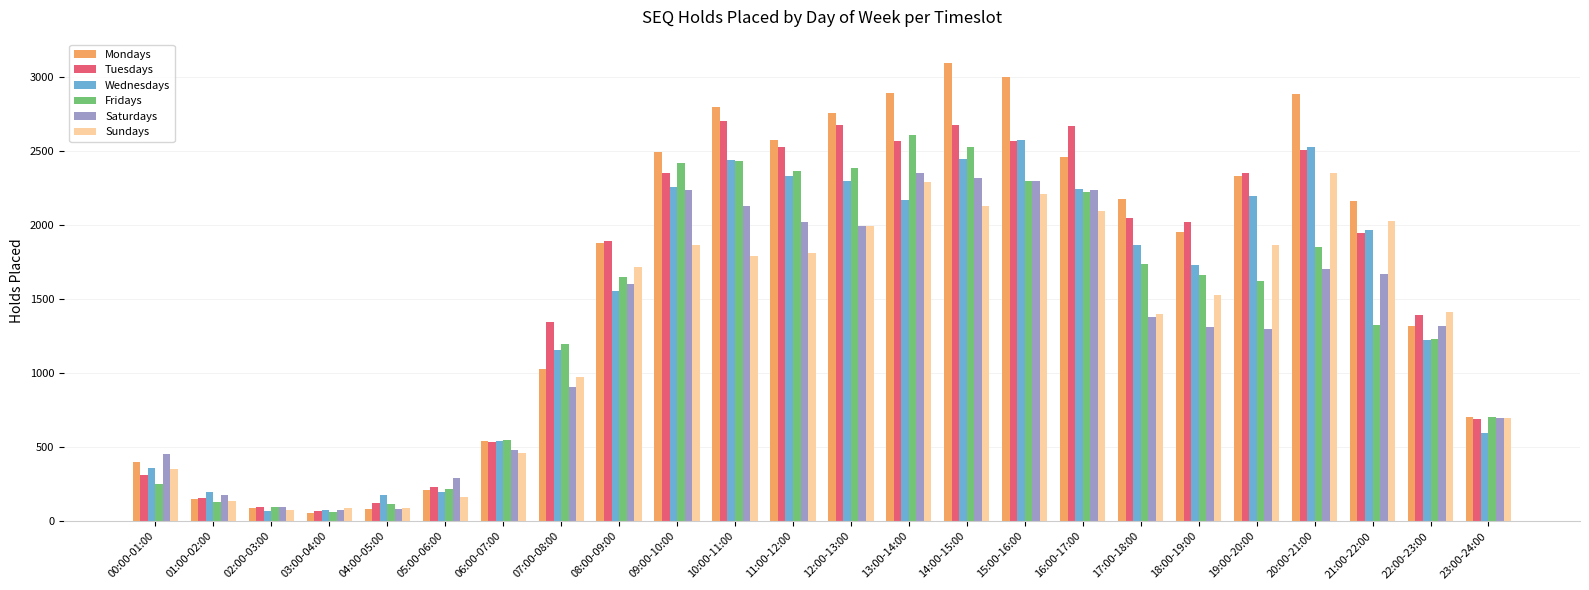

At how many categories does at least one series exceed 2110?

12